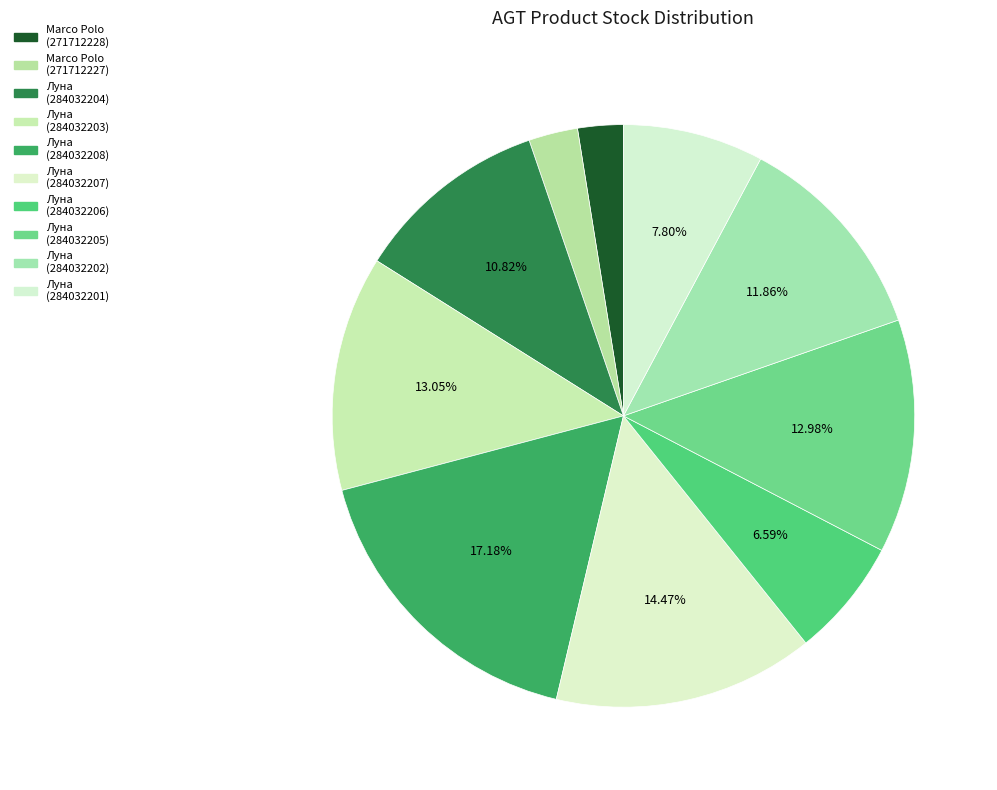

How many segments does this pie chart have?

10